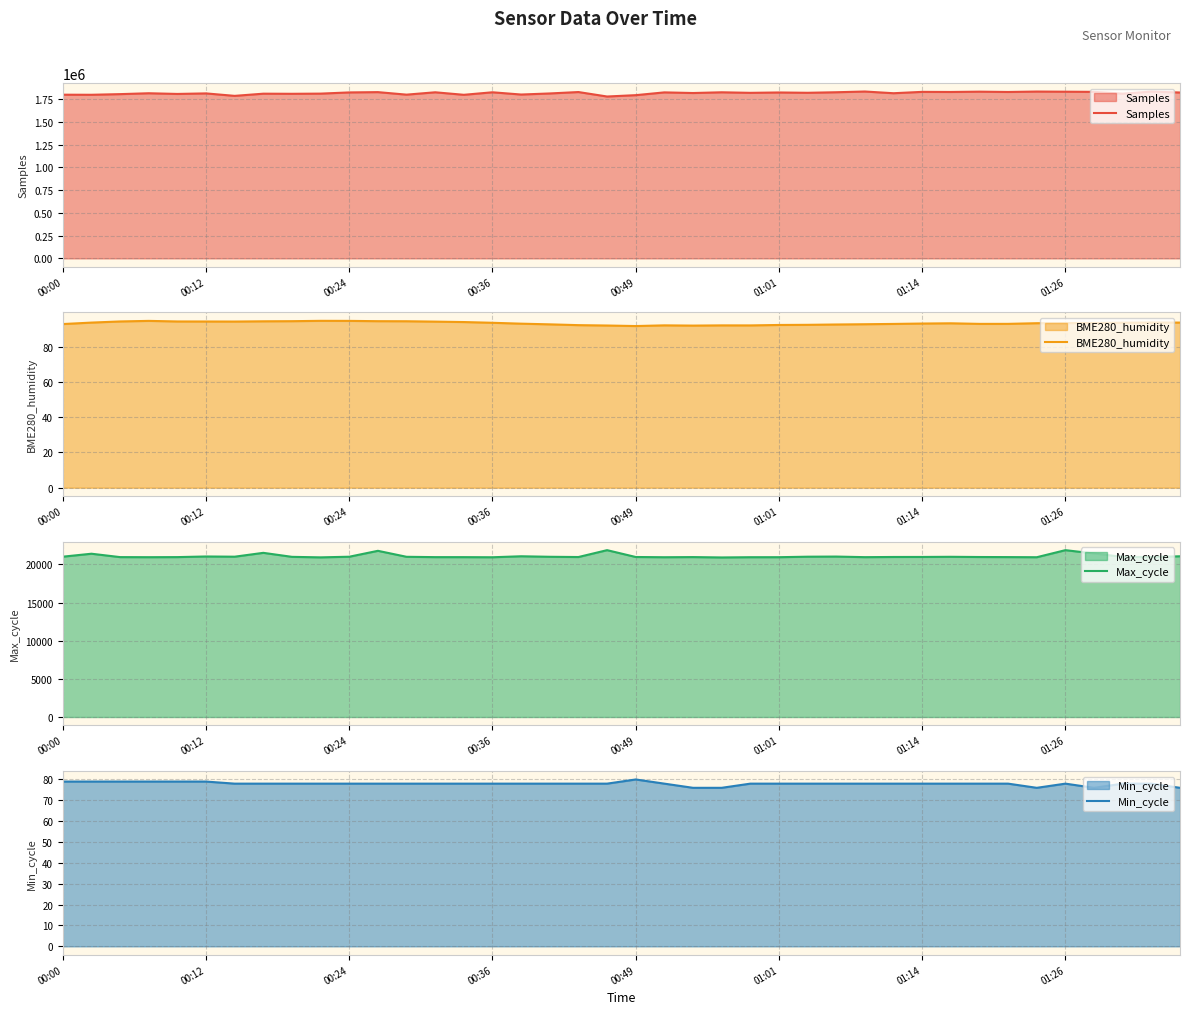

Read the BME280_humidity value at 00:49.

91.8